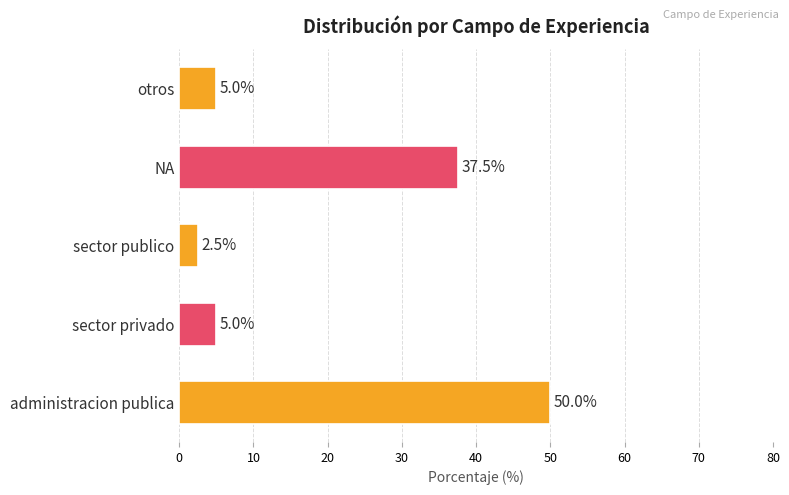

Reading top to bottom, list all the values displayed in this chart.

otros=5.0	NA=37.5	sector publico=2.5	sector privado=5.0	administracion publica=50.0